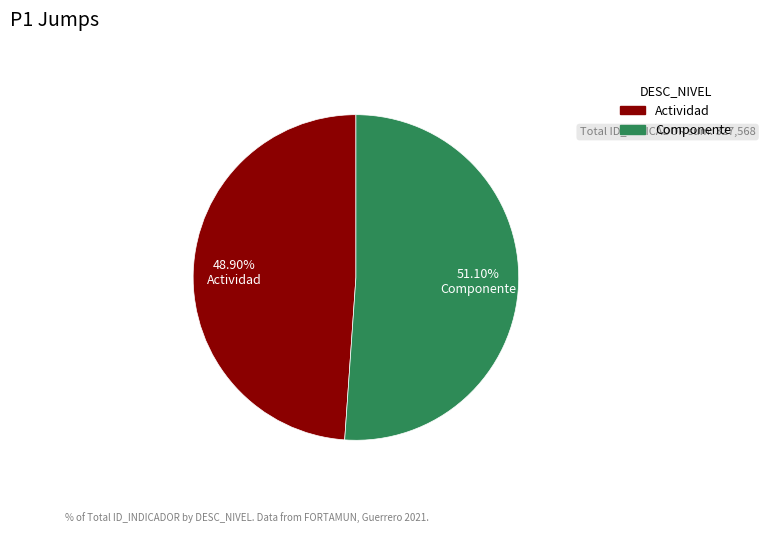

What percentage is the Actividad slice, to the nearest percent?

49%